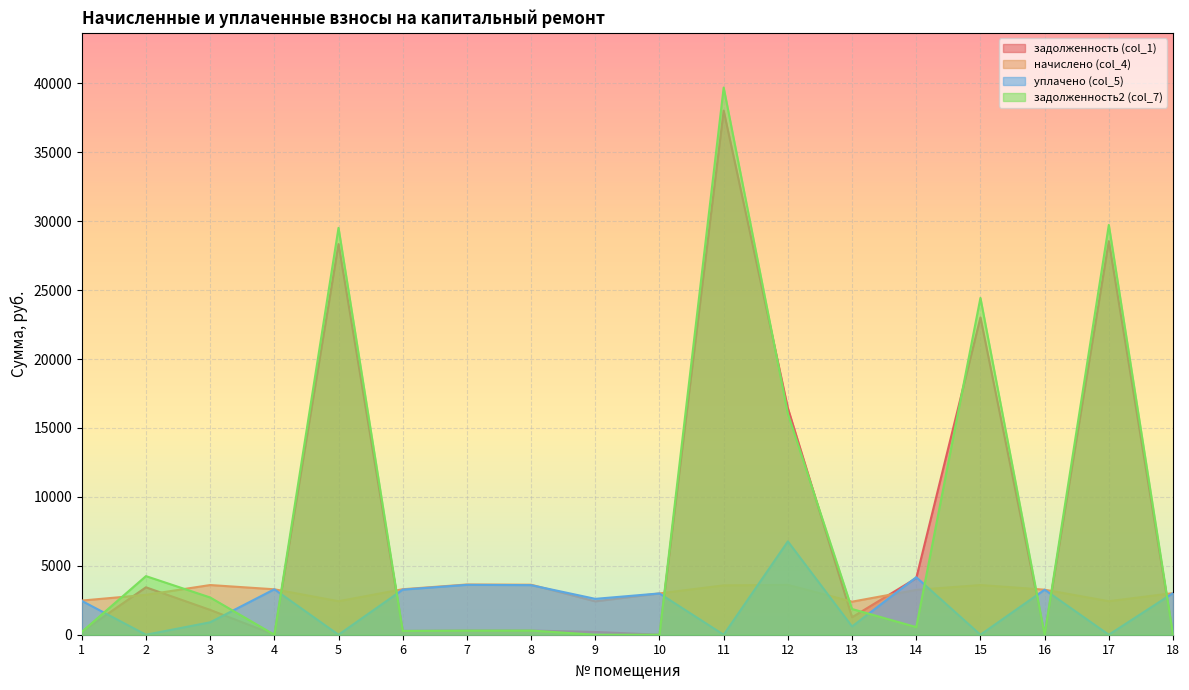

After their last crossing, which series has the higher values: начислено (col_4) or уплачено (col_5)?

начислено (col_4)